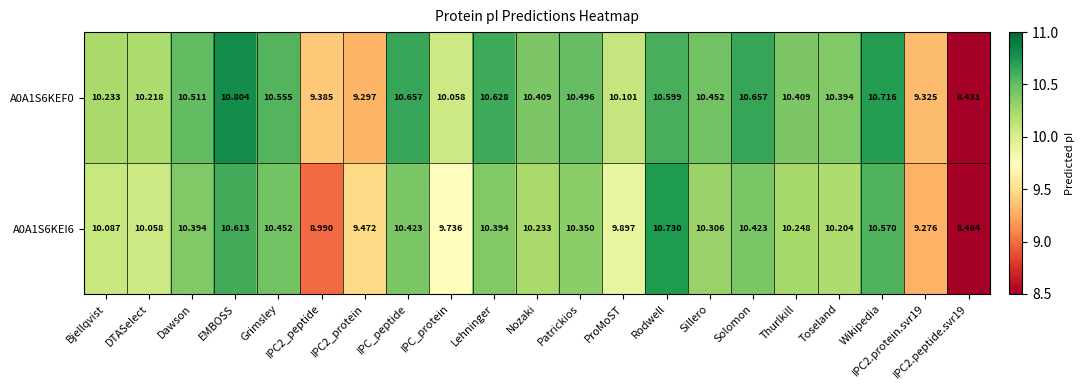

At which label does A0A1S6KEI6 first exceed 10?

Bjellqvist